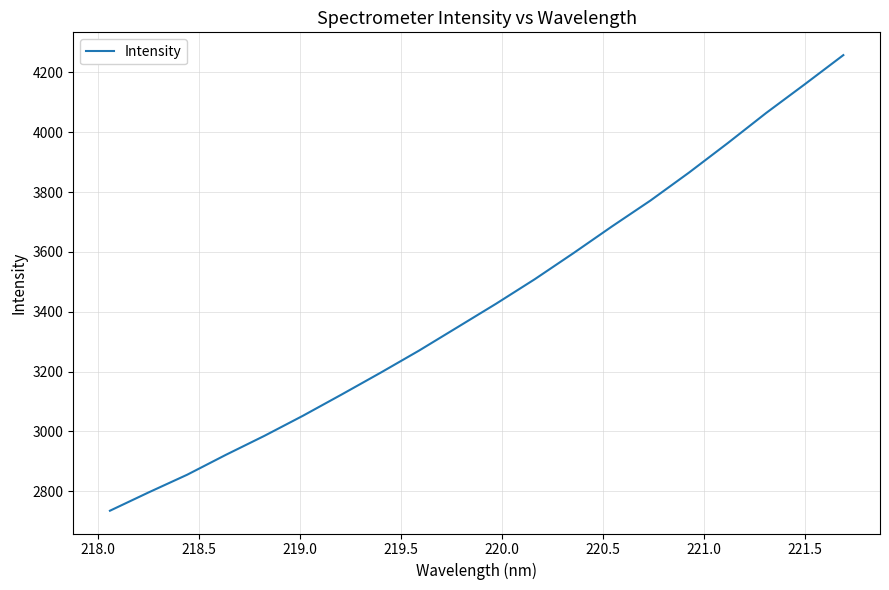

What is the difference between the maximum and minimum values?

1522.7